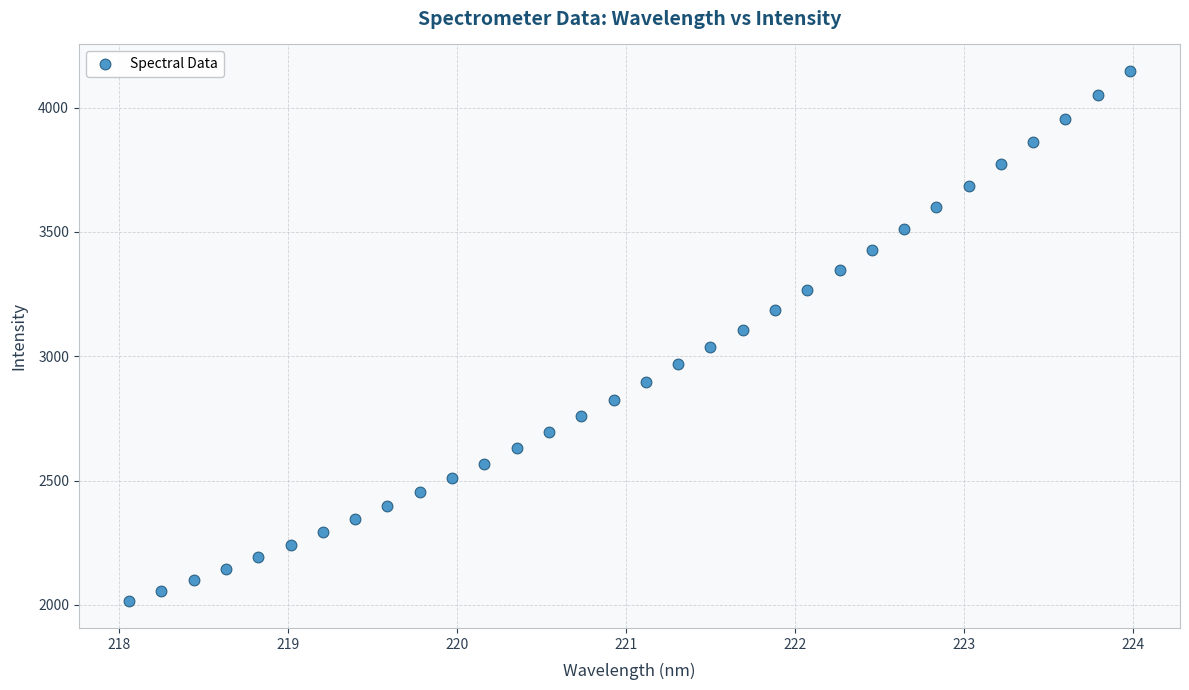

What is the range of Y values (max minus min)?

2133.7